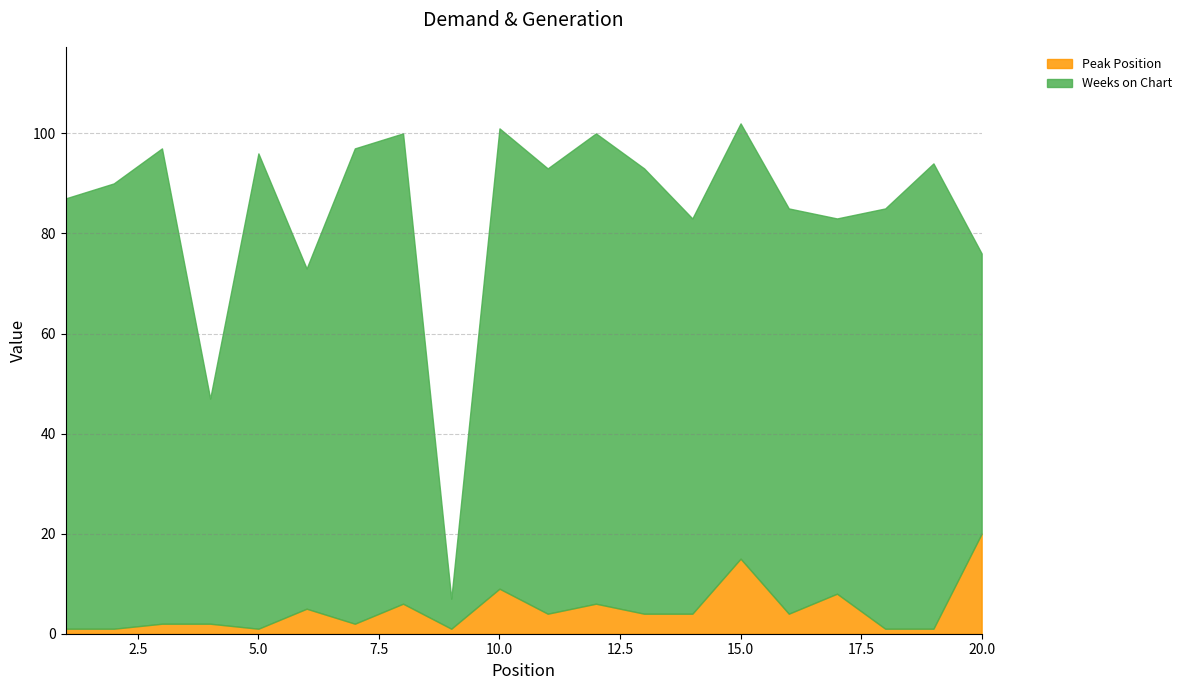

True or false: Peak Position and Weeks on Chart intersect in this chart.

False